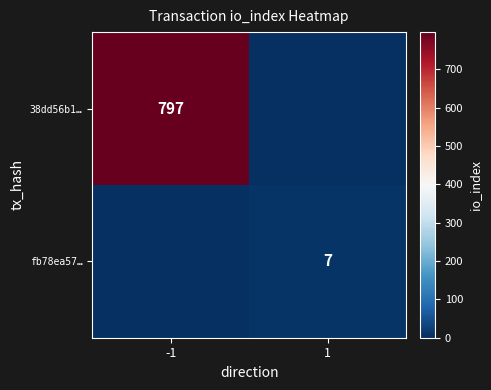

Is it true that 38dd56b1… equals 425 at -1?

False